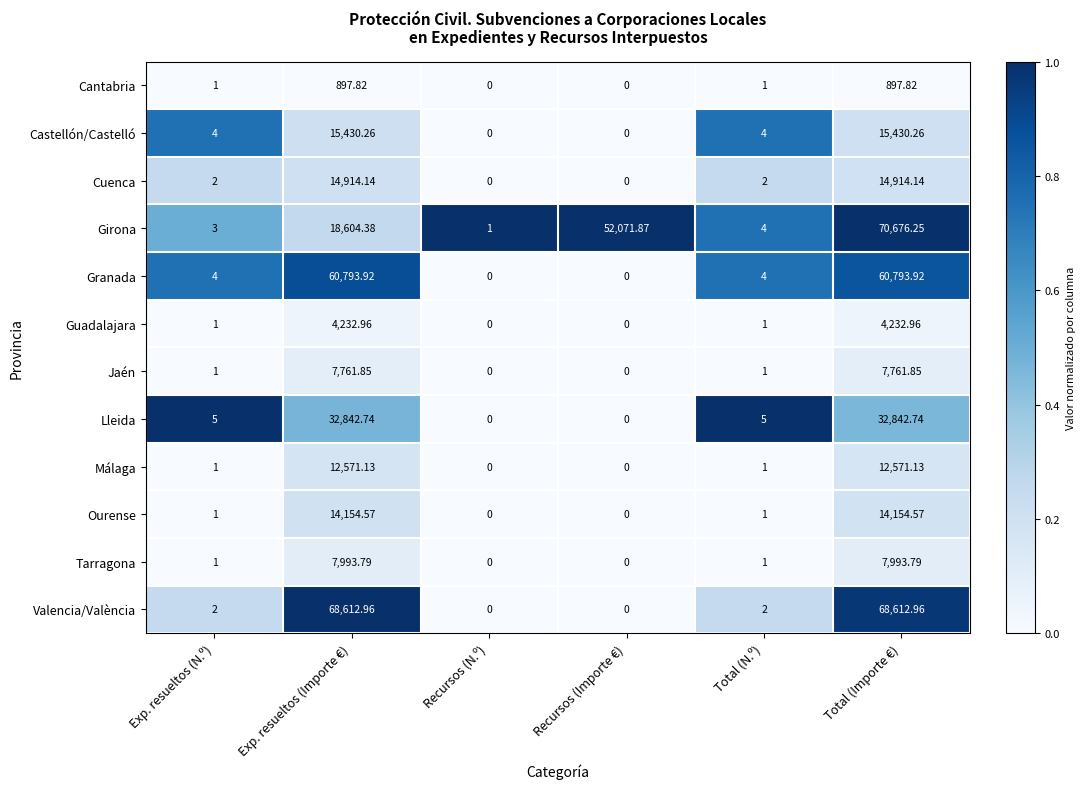

At which category is the sum across all series the highest?

Total (Importe €)